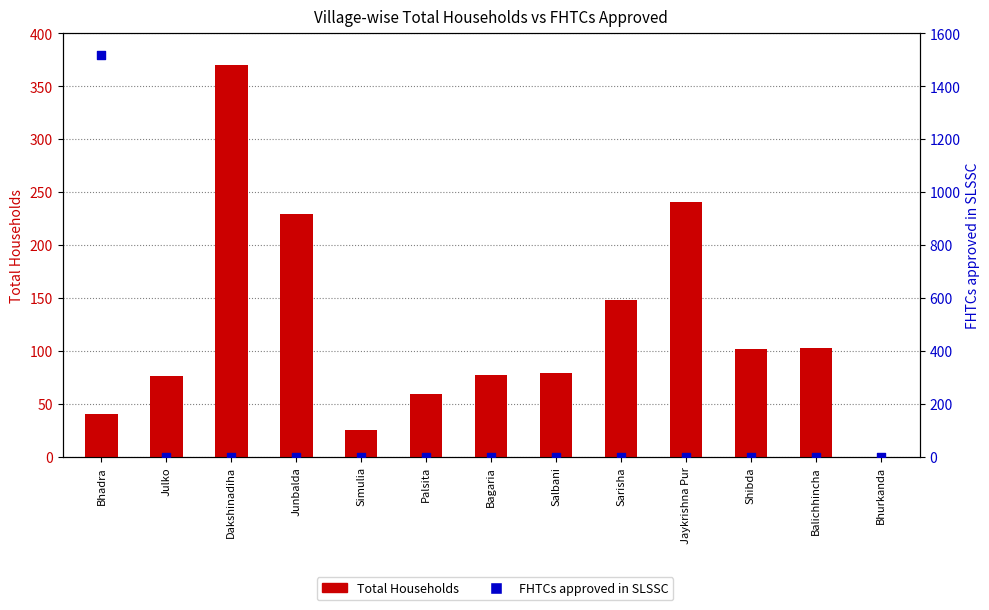

At how many categories does at least one series exceed 154?

4